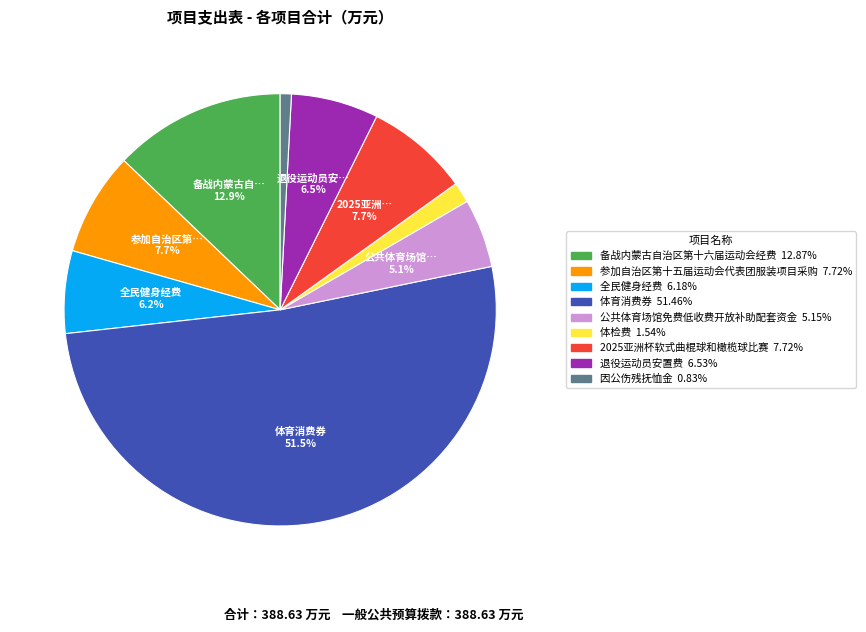

Which category has the smallest portion of the pie?

因公伤残抚恤金